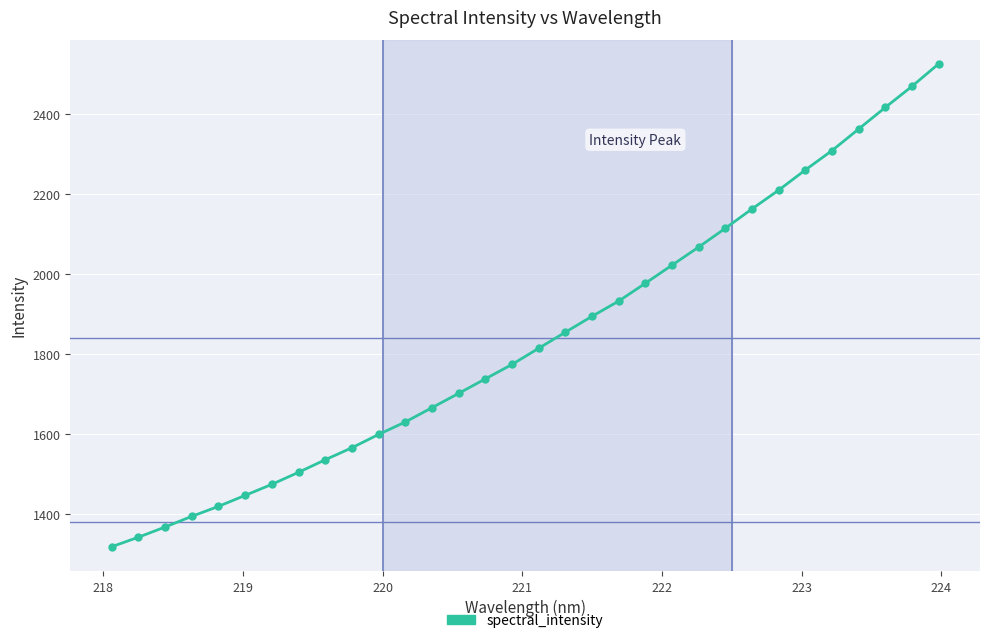

What is the maximum value shown in the chart?

2526.7